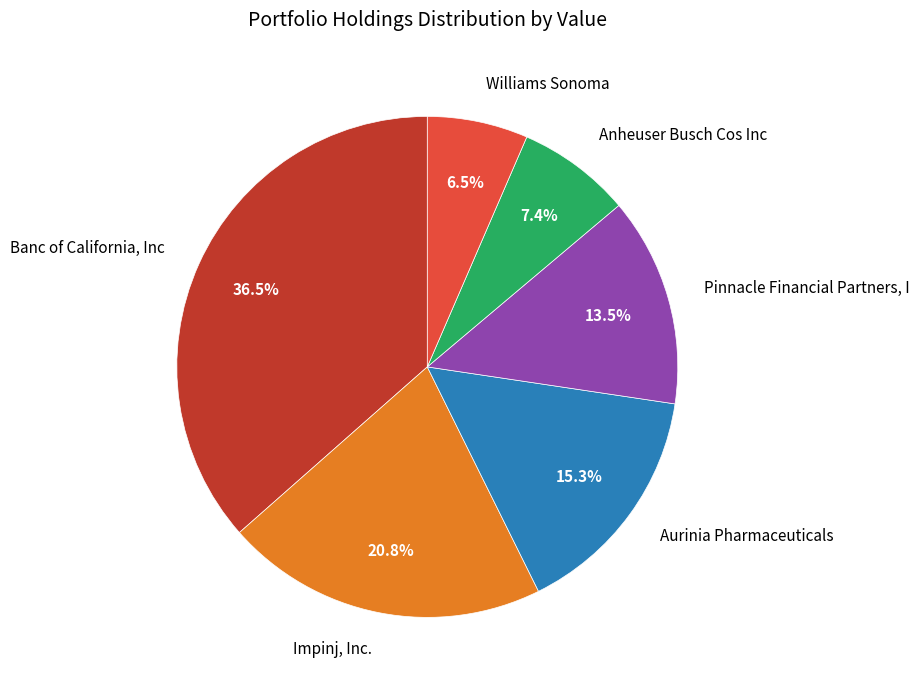

The Pinnacle Financial Partners, I slice represents 5% of the pie. True or false?

False